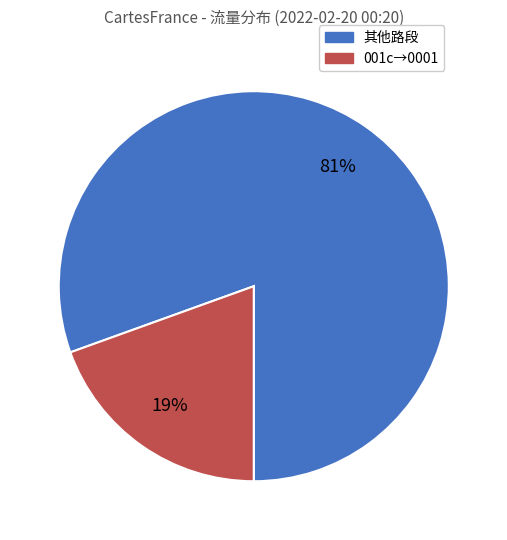

Does any single category account for the majority?

Yes